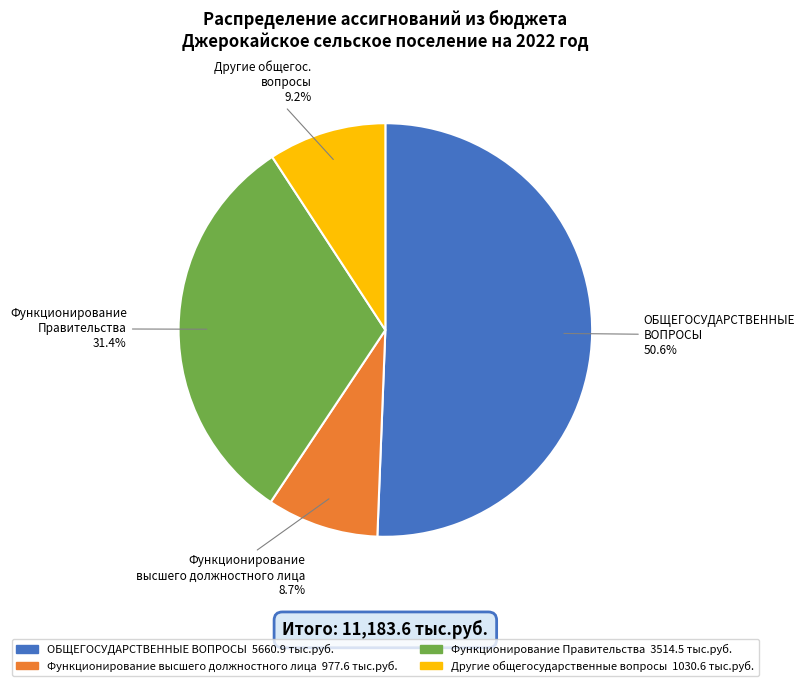

What is the largest slice in the pie chart?

ОБЩЕГОСУДАРСТВЕННЫЕ ВОПРОСЫ